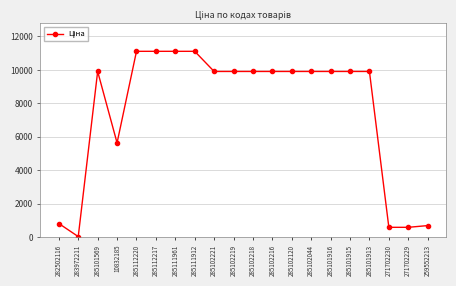

Is it true that the value at 259552213 is 689.1?

True